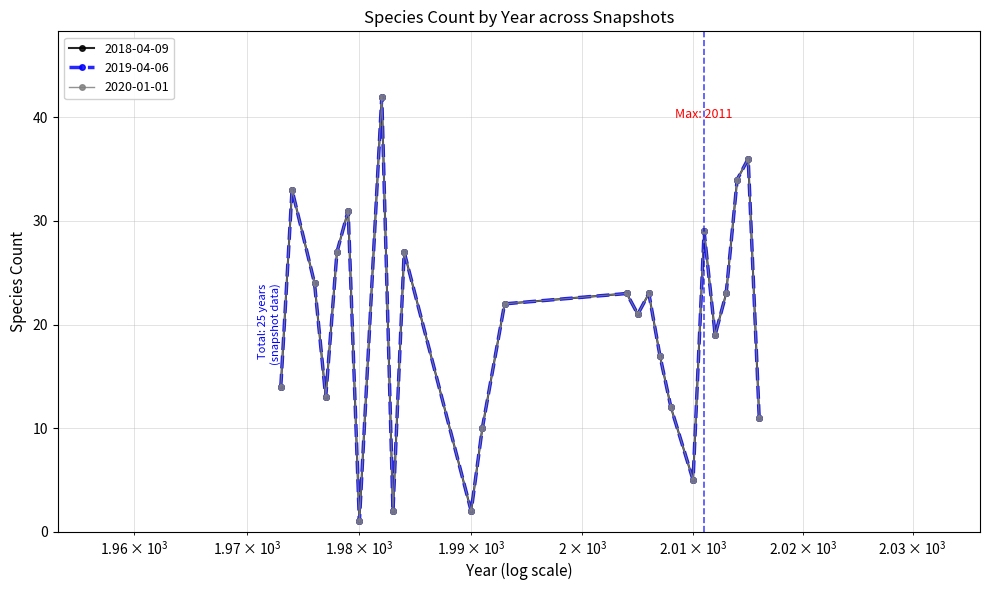

Reading left to right, transcribe all the data shown in this chart.

2018-04-09: 14	33	24	13	27	31	1	42	2	27	2	10	22	23	21	23	17	12	5	29	19	23	34	36	11
2019-04-06: 14	33	24	13	27	31	1	42	2	27	2	10	22	23	21	23	17	12	5	29	19	23	34	36	11
2020-01-01: 14	33	24	13	27	31	1	42	2	27	2	10	22	23	21	23	17	12	5	29	19	23	34	36	11